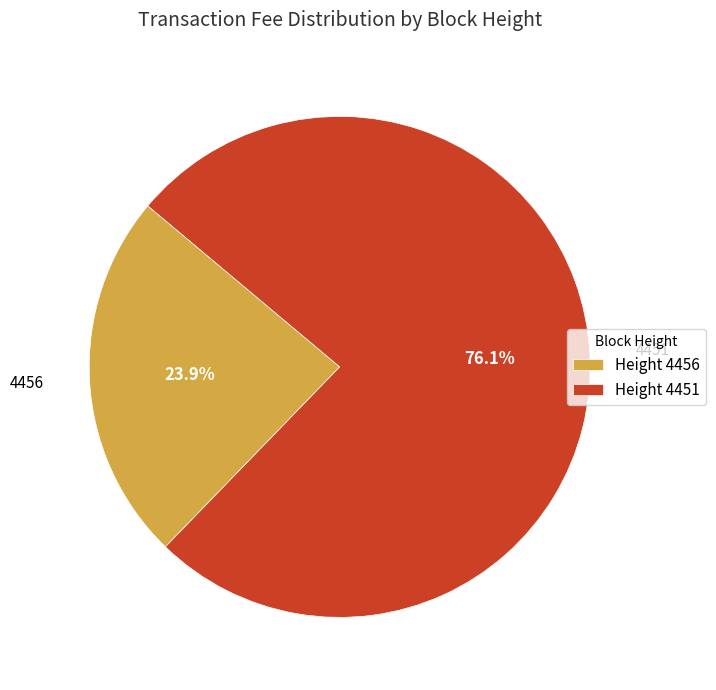

Which category has the biggest portion of the pie?

Height 4451